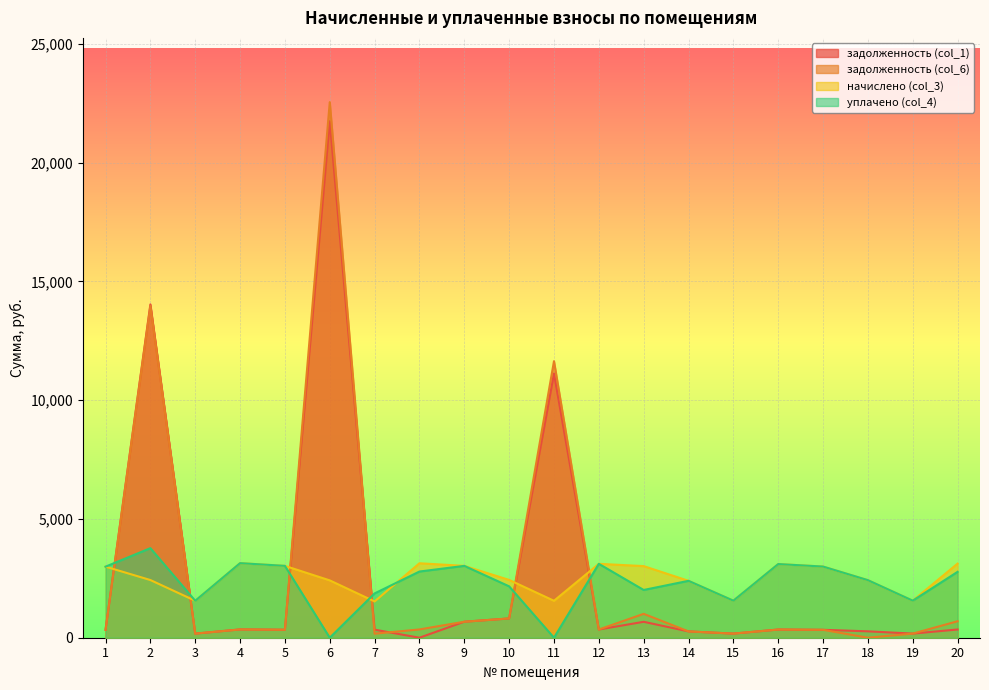

What is the minimum value for начислено (col_3)?

1526.4